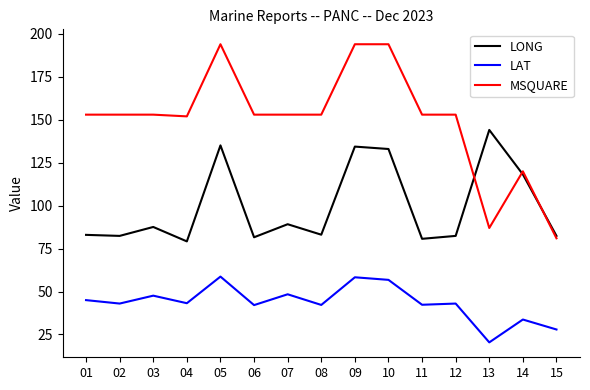

True or false: MSQUARE and LONG cross at least once.

True